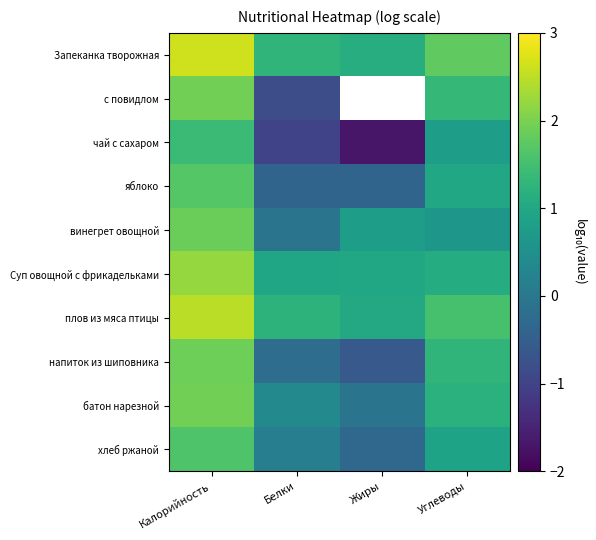

At which label is чай с сахаром closest to 0?

Углеводы